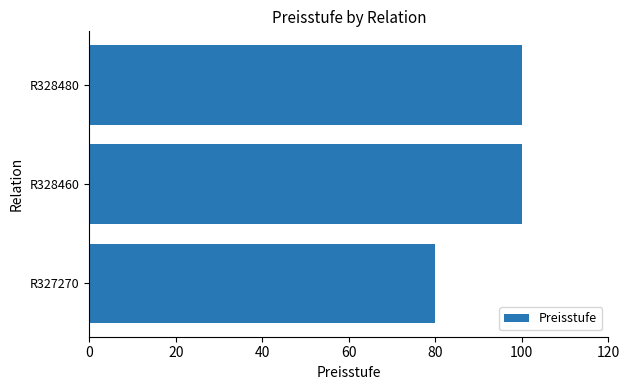

What is the maximum value shown in the chart?

100